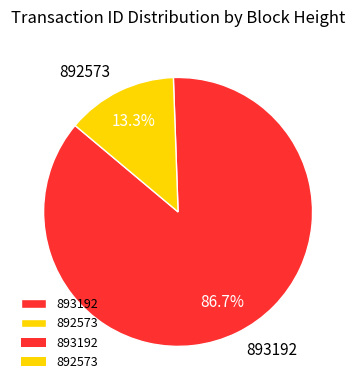

Rank the categories by value from lowest to highest.

892573, 893192